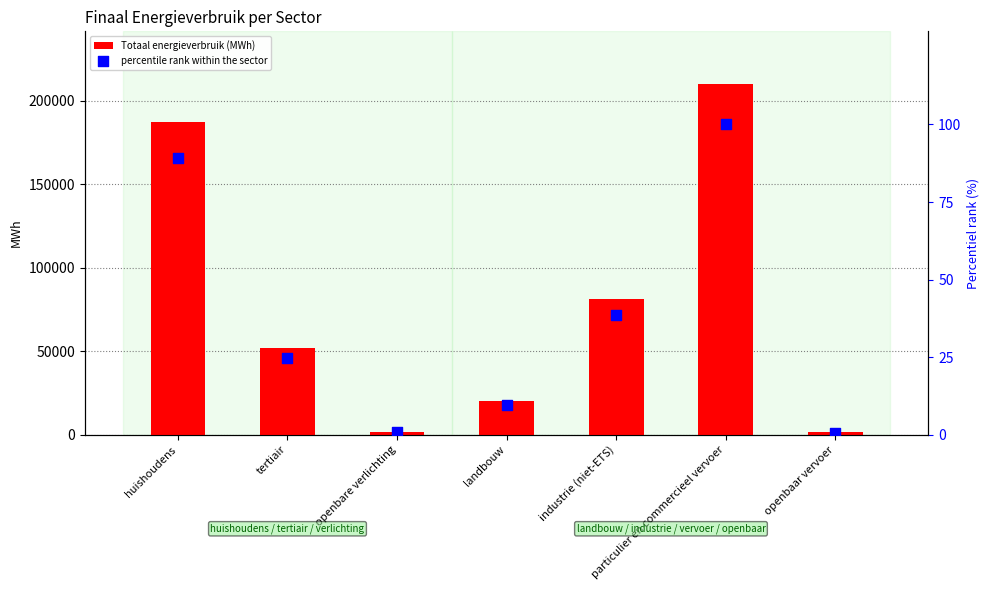

Which series has the widest spread of Y values?

Totaal energieverbruik (MWh)